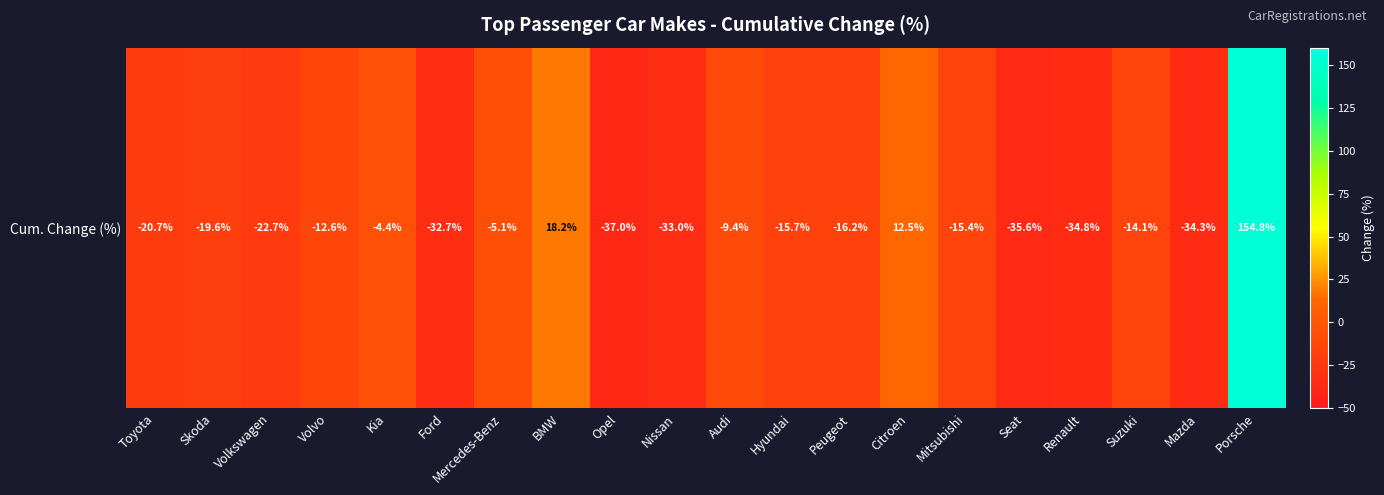

List the labels in order of value, largest first.

Porsche, BMW, Citroen, Kia, Mercedes-Benz, Audi, Volvo, Suzuki, Mitsubishi, Hyundai, Peugeot, Skoda, Toyota, Volkswagen, Ford, Nissan, Mazda, Renault, Seat, Opel